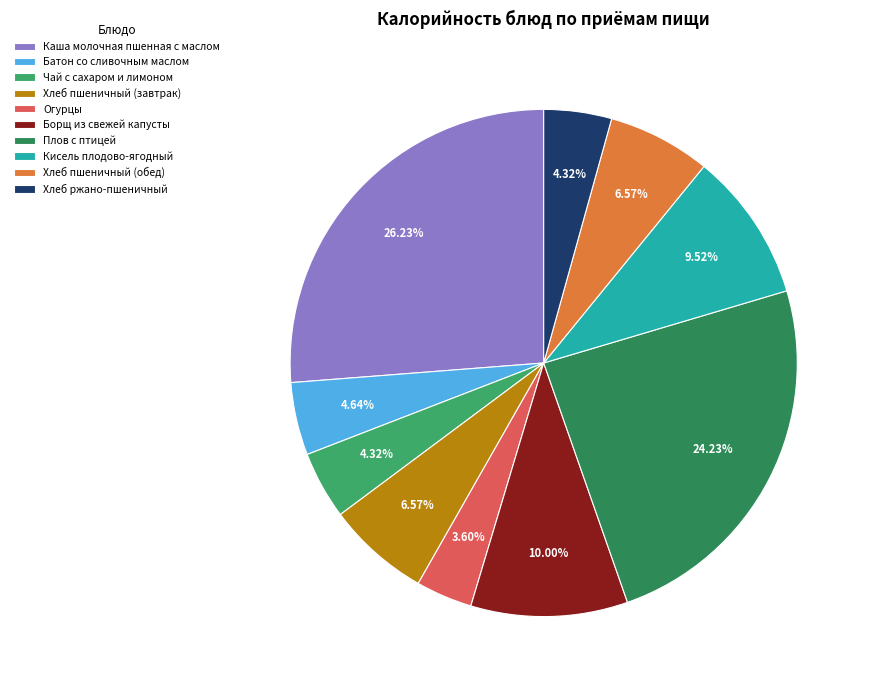

Do Батон со сливочным маслом and Кисель плодово-ягодный together represent more than half of the pie?

No